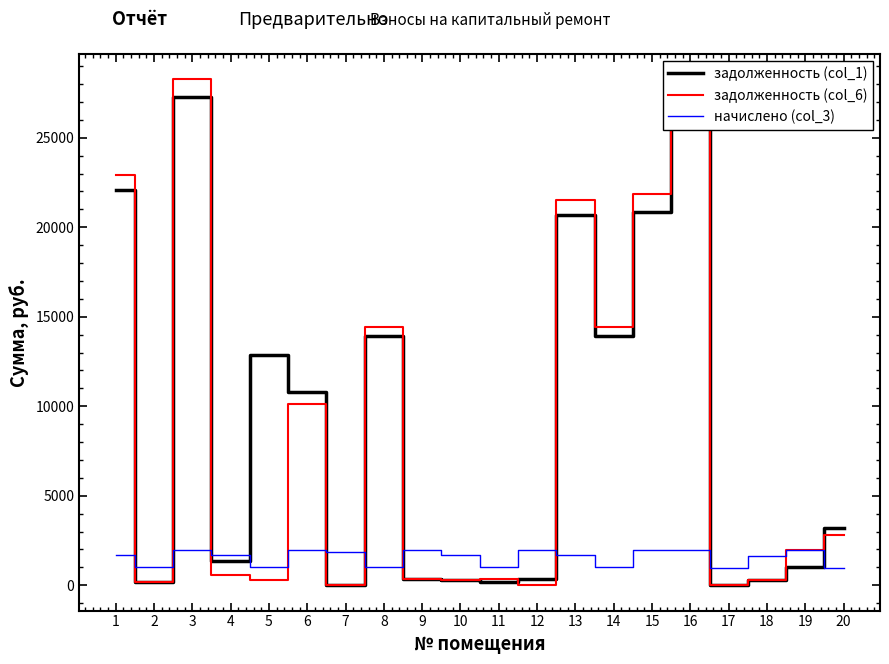

What is the maximum value for задолженность (col_6)?

28268.2